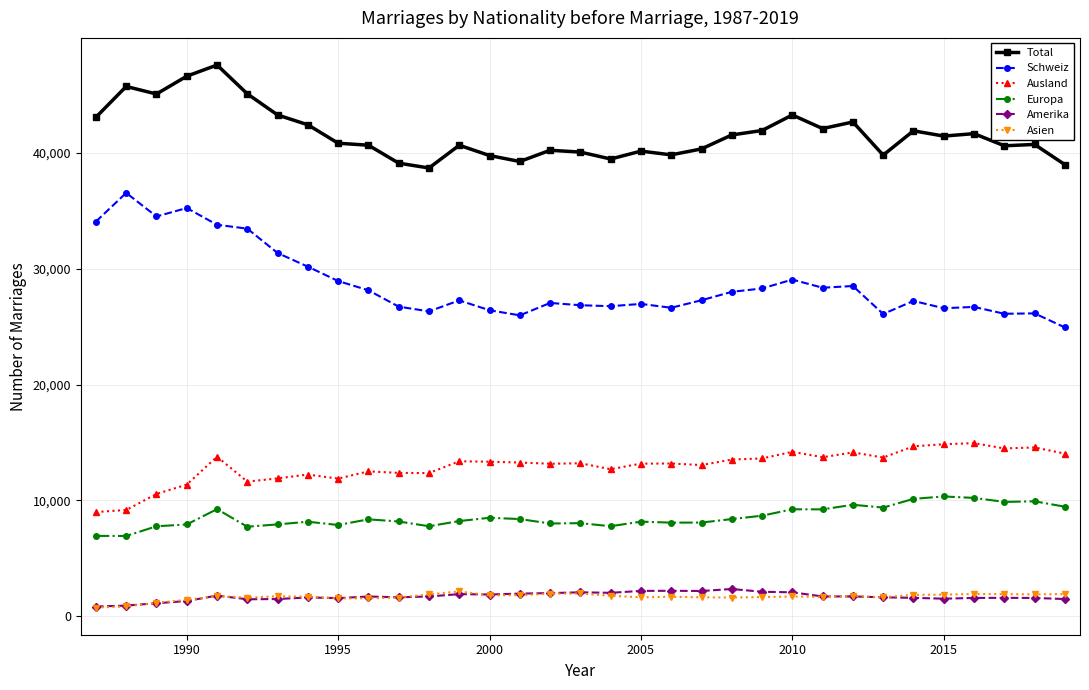

What is the maximum value for Total?

47567